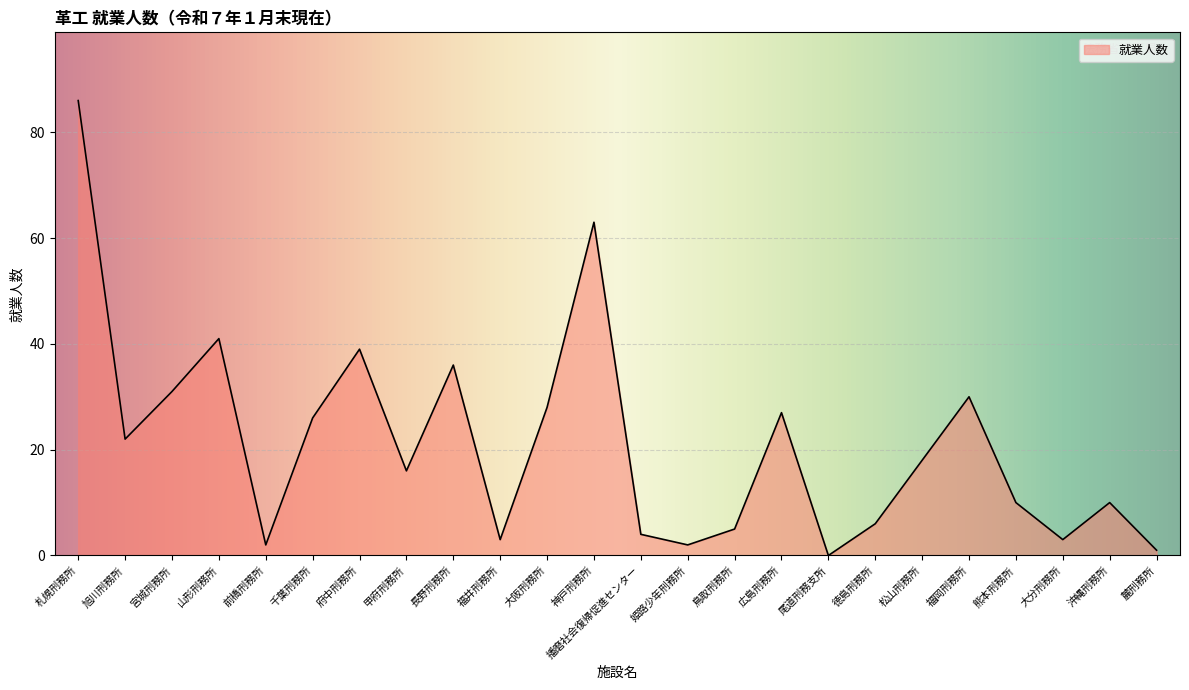

What is the difference between the maximum and minimum values?

86